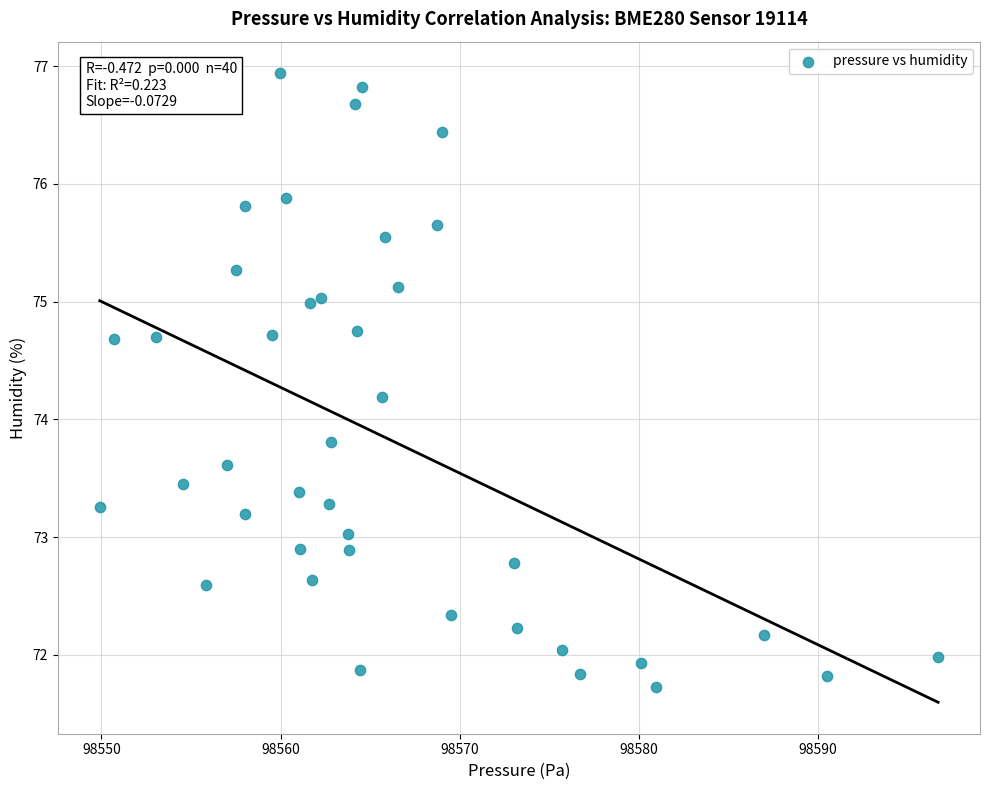

What is the range of X values (max minus min)?

46.8